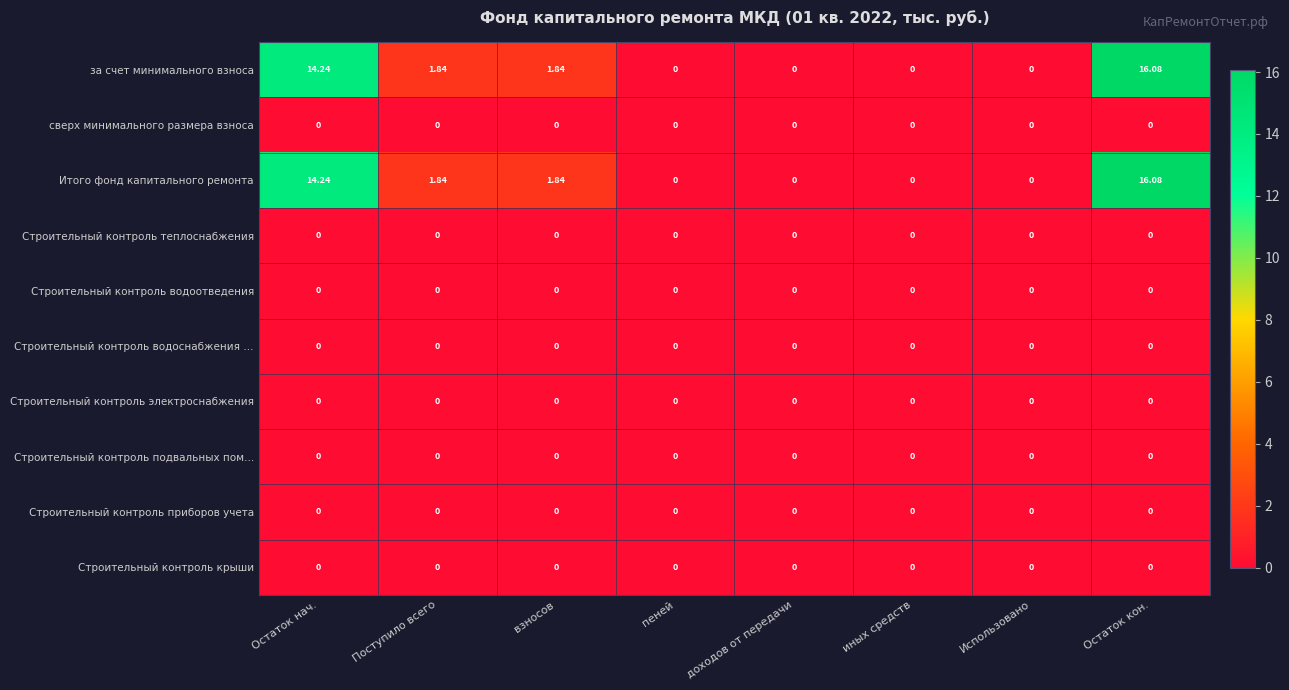

At which category is the sum across all series the highest?

Остаток кон.